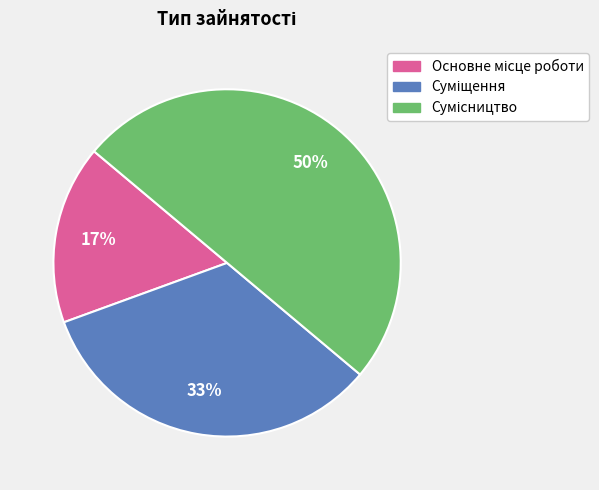

To the nearest percent, what is the average slice percentage?

33%